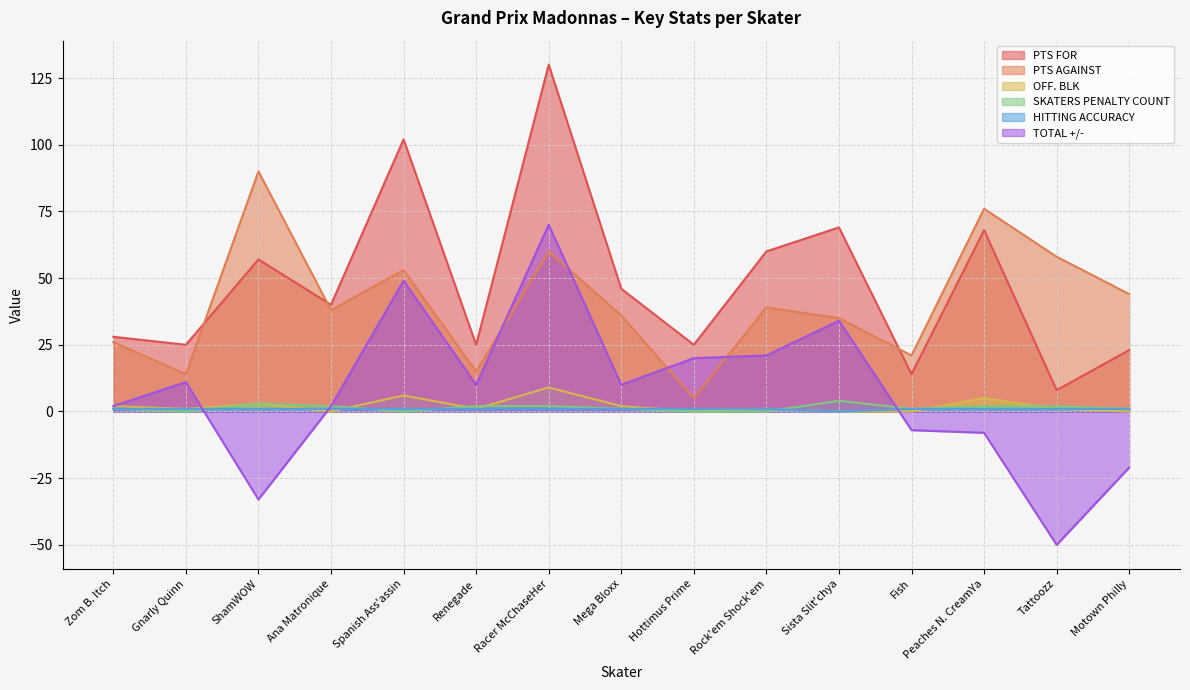

True or false: HITTING ACCURACY has more than 2 points higher than both neighbors.

False